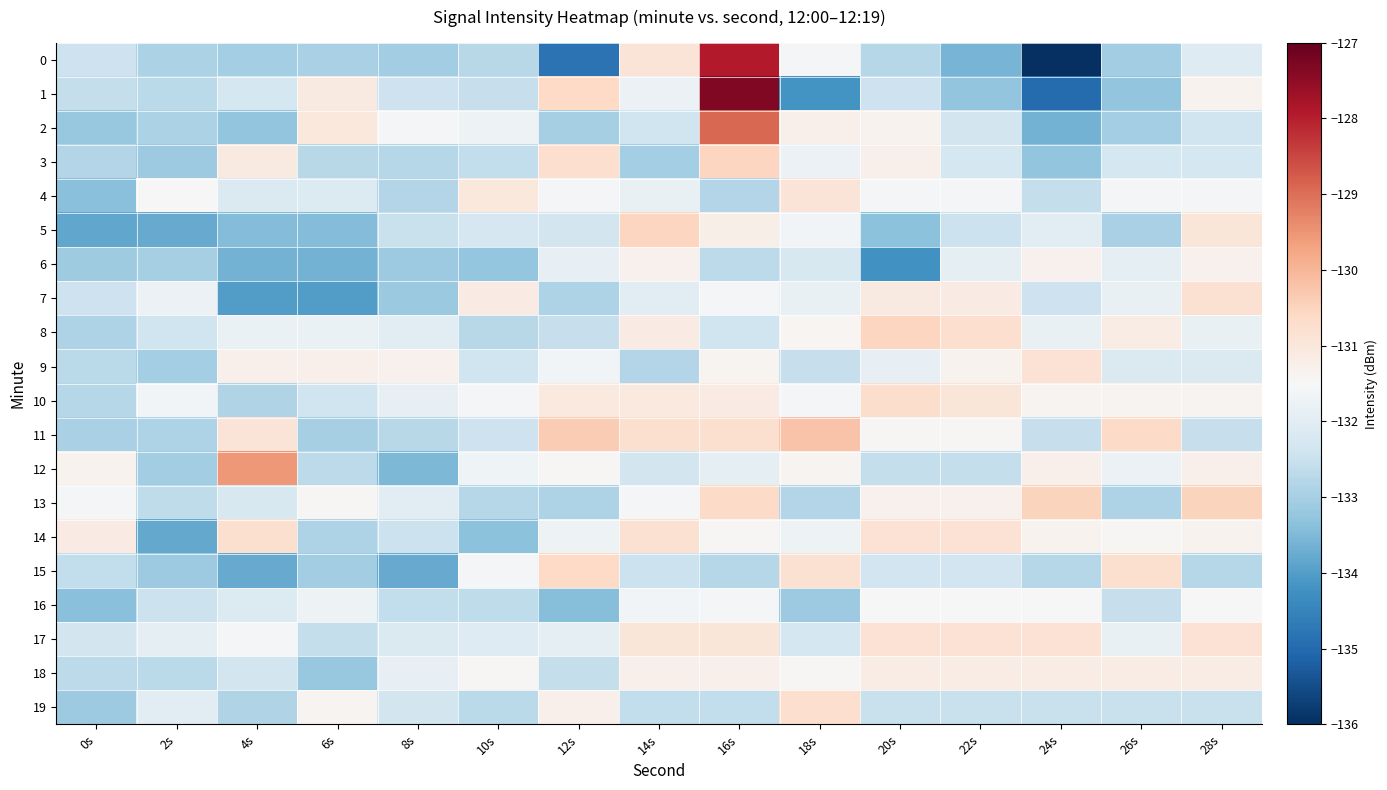

Reading left to right, what are all the values shown in this chart?

0: 0s=-132.4	2s=-132.9	4s=-133.0	6s=-132.9	8s=-133.1	10s=-132.8	12s=-134.8	14s=-130.9	16s=-127.9	18s=-131.5	20s=-132.8	22s=-133.6	24s=-136.0	26s=-133.1	28s=-132.1
1: 0s=-132.6	2s=-132.7	4s=-132.3	6s=-131.1	8s=-132.4	10s=-132.5	12s=-130.6	14s=-131.8	16s=-127.3	18s=-134.2	20s=-132.4	22s=-133.3	24s=-135.0	26s=-133.3	28s=-131.3
2: 0s=-133.2	2s=-132.9	4s=-133.3	6s=-131.0	8s=-131.5	10s=-131.7	12s=-133.0	14s=-132.4	16s=-128.9	18s=-131.3	20s=-131.3	22s=-132.3	24s=-133.6	26s=-133.0	28s=-132.4
3: 0s=-132.8	2s=-133.1	4s=-131.1	6s=-132.7	8s=-132.8	10s=-132.6	12s=-130.7	14s=-133.0	16s=-130.5	18s=-131.8	20s=-131.3	22s=-132.3	24s=-133.3	26s=-132.3	28s=-132.3
4: 0s=-133.4	2s=-131.5	4s=-132.1	6s=-132.1	8s=-132.8	10s=-131.0	12s=-131.5	14s=-131.8	16s=-132.8	18s=-130.9	20s=-131.5	22s=-131.6	24s=-132.6	26s=-131.6	28s=-131.6
5: 0s=-133.8	2s=-133.8	4s=-133.4	6s=-133.4	8s=-132.5	10s=-132.3	12s=-132.3	14s=-130.5	16s=-131.2	18s=-131.6	20s=-133.3	22s=-132.5	24s=-132.0	26s=-133.0	28s=-131.0
6: 0s=-133.1	2s=-133.0	4s=-133.6	6s=-133.6	8s=-133.1	10s=-133.2	12s=-131.9	14s=-131.3	16s=-132.7	18s=-132.2	20s=-134.2	22s=-131.9	24s=-131.3	26s=-131.9	28s=-131.3
7: 0s=-132.4	2s=-131.8	4s=-134.0	6s=-134.0	8s=-133.2	10s=-131.1	12s=-132.9	14s=-132.0	16s=-131.6	18s=-131.8	20s=-131.1	22s=-131.1	24s=-132.4	26s=-131.8	28s=-130.8
8: 0s=-132.9	2s=-132.4	4s=-131.8	6s=-131.8	8s=-132.0	10s=-132.7	12s=-132.6	14s=-131.1	16s=-132.4	18s=-131.4	20s=-130.5	22s=-130.8	24s=-131.8	26s=-131.2	28s=-131.8
9: 0s=-132.7	2s=-133.0	4s=-131.3	6s=-131.3	8s=-131.3	10s=-132.4	12s=-131.6	14s=-132.8	16s=-131.4	18s=-132.5	20s=-131.9	22s=-131.3	24s=-130.8	26s=-132.1	28s=-132.1
10: 0s=-132.8	2s=-131.6	4s=-132.9	6s=-132.4	8s=-131.9	10s=-131.6	12s=-131.1	14s=-131.1	16s=-131.1	18s=-131.6	20s=-130.7	22s=-131.0	24s=-131.4	26s=-131.4	28s=-131.4
11: 0s=-133.0	2s=-132.9	4s=-130.9	6s=-133.0	8s=-132.7	10s=-132.4	12s=-130.3	14s=-130.8	16s=-130.8	18s=-130.2	20s=-131.4	22s=-131.4	24s=-132.5	26s=-130.6	28s=-132.5
12: 0s=-131.3	2s=-133.1	4s=-129.5	6s=-132.7	8s=-133.5	10s=-131.7	12s=-131.4	14s=-132.3	16s=-131.9	18s=-131.4	20s=-132.6	22s=-132.6	24s=-131.3	26s=-131.8	28s=-131.3
13: 0s=-131.6	2s=-132.6	4s=-132.2	6s=-131.5	8s=-132.0	10s=-132.8	12s=-132.9	14s=-131.6	16s=-130.7	18s=-132.8	20s=-131.3	22s=-131.3	24s=-130.5	26s=-132.9	28s=-130.5
14: 0s=-131.1	2s=-133.8	4s=-130.8	6s=-132.9	8s=-132.4	10s=-133.3	12s=-131.7	14s=-130.8	16s=-131.4	18s=-131.7	20s=-130.8	22s=-130.8	24s=-131.3	26s=-131.4	28s=-131.3
15: 0s=-132.6	2s=-133.2	4s=-133.8	6s=-133.1	8s=-133.8	10s=-131.6	12s=-130.6	14s=-132.5	16s=-132.8	18s=-130.8	20s=-132.4	22s=-132.4	24s=-132.8	26s=-130.8	28s=-132.8
16: 0s=-133.4	2s=-132.4	4s=-132.1	6s=-131.7	8s=-132.6	10s=-132.6	12s=-133.4	14s=-131.6	16s=-131.6	18s=-133.2	20s=-131.5	22s=-131.5	24s=-131.5	26s=-132.5	28s=-131.5
17: 0s=-132.3	2s=-131.9	4s=-131.6	6s=-132.6	8s=-132.1	10s=-132.1	12s=-131.9	14s=-130.9	16s=-130.9	18s=-132.3	20s=-130.8	22s=-130.8	24s=-130.8	26s=-131.8	28s=-130.8
18: 0s=-132.7	2s=-132.7	4s=-132.3	6s=-133.2	8s=-131.9	10s=-131.4	12s=-132.6	14s=-131.3	16s=-131.3	18s=-131.4	20s=-131.2	22s=-131.2	24s=-131.2	26s=-131.2	28s=-131.2
19: 0s=-133.1	2s=-132.0	4s=-132.8	6s=-131.4	8s=-132.3	10s=-132.7	12s=-131.3	14s=-132.6	16s=-132.6	18s=-130.8	20s=-132.5	22s=-132.5	24s=-132.5	26s=-132.5	28s=-132.5